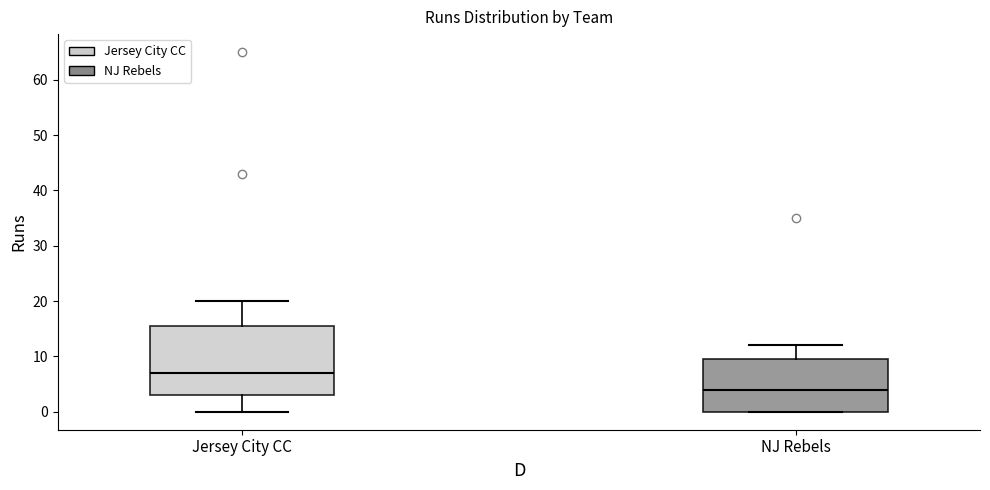

Where is the lower edge of the box for Jersey City CC on the y-axis? The values are not printed on the chart, so give them approximately, as read against the axis.

3